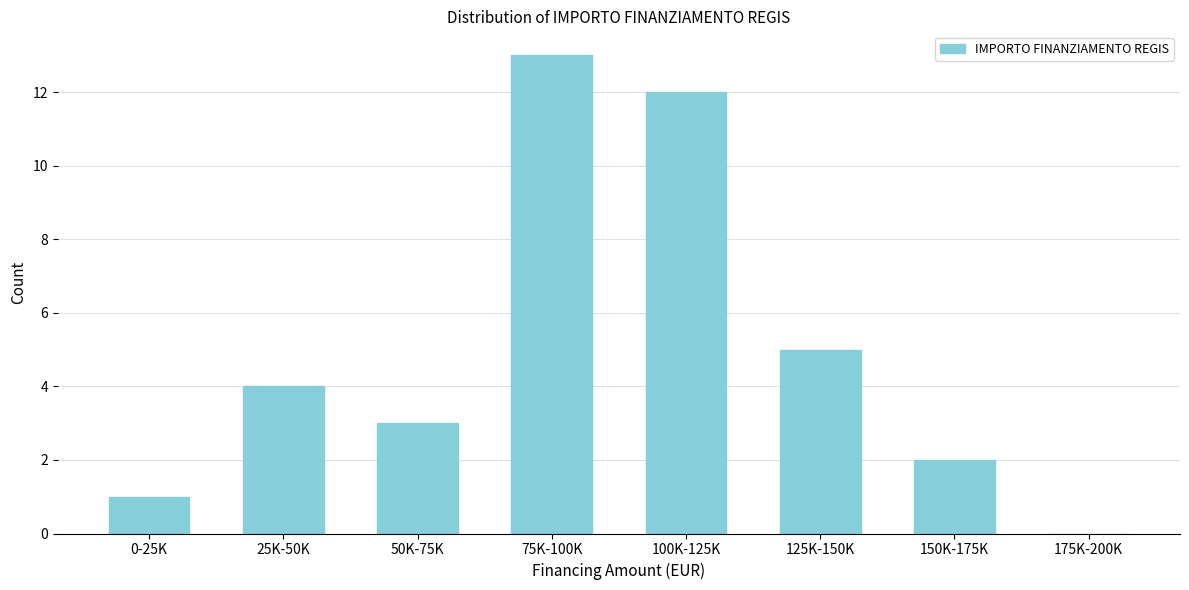

Reading right to left, what are all the values shown in this chart?

175K-200K=0	150K-175K=2	125K-150K=5	100K-125K=12	75K-100K=13	50K-75K=3	25K-50K=4	0-25K=1